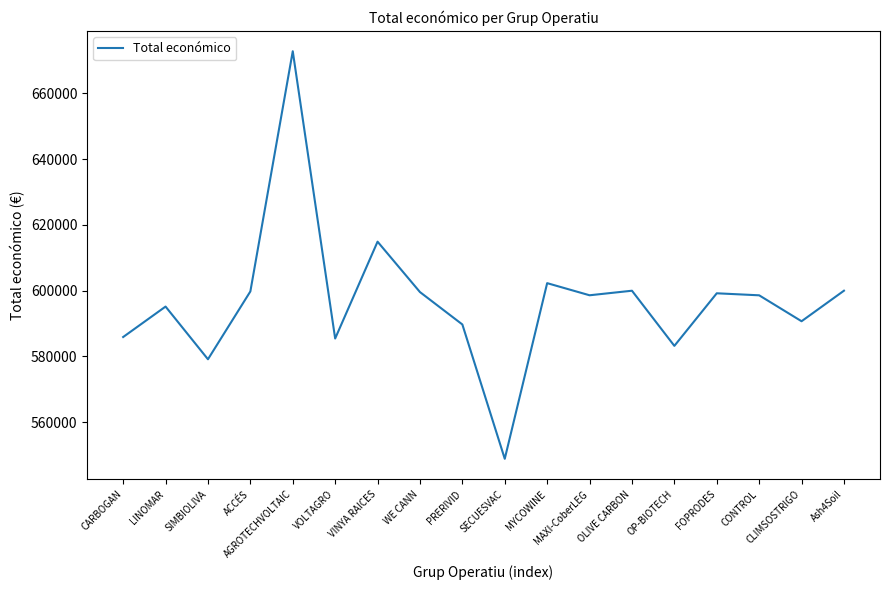

What is the average value?

596890.9